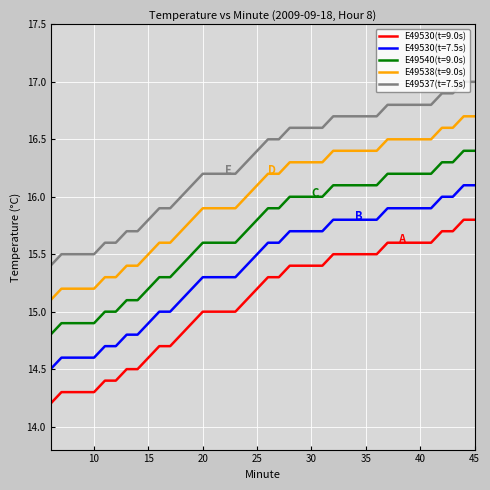

Rank the series by their maximum value, from lowest to highest.

E49530(t=9.0s), E49530(t=7.5s), E49540(t=9.0s), E49538(t=9.0s), E49537(t=7.5s)